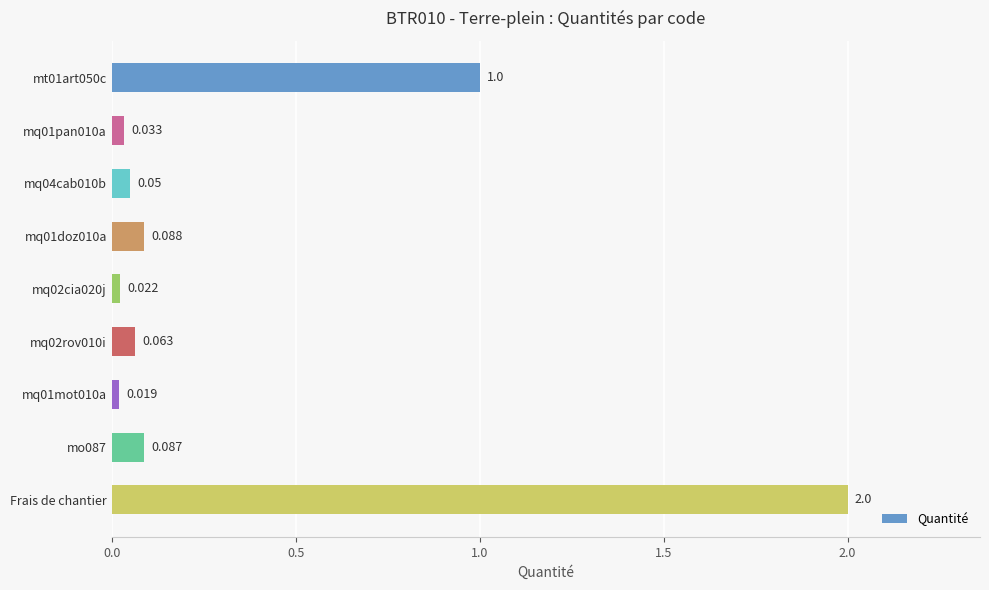

Which label corresponds to the largest value in the chart?

Frais de chantier